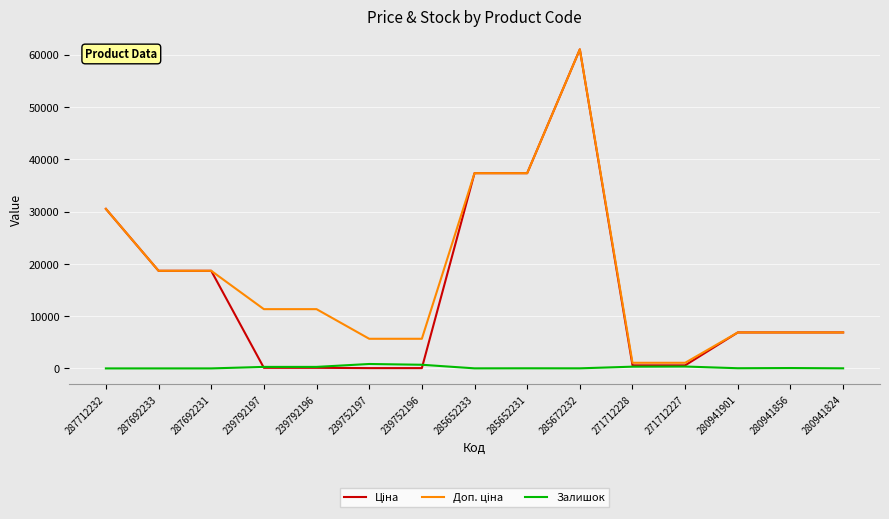

What is the maximum value shown in the chart?

61024.7